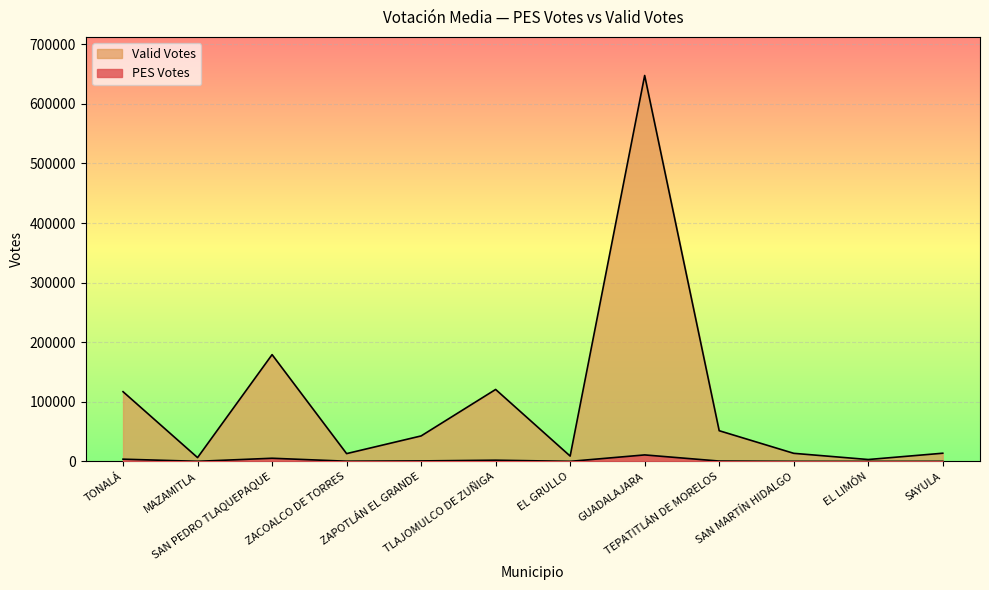

What are all the series names shown in the legend?

PES Votes, Valid Votes